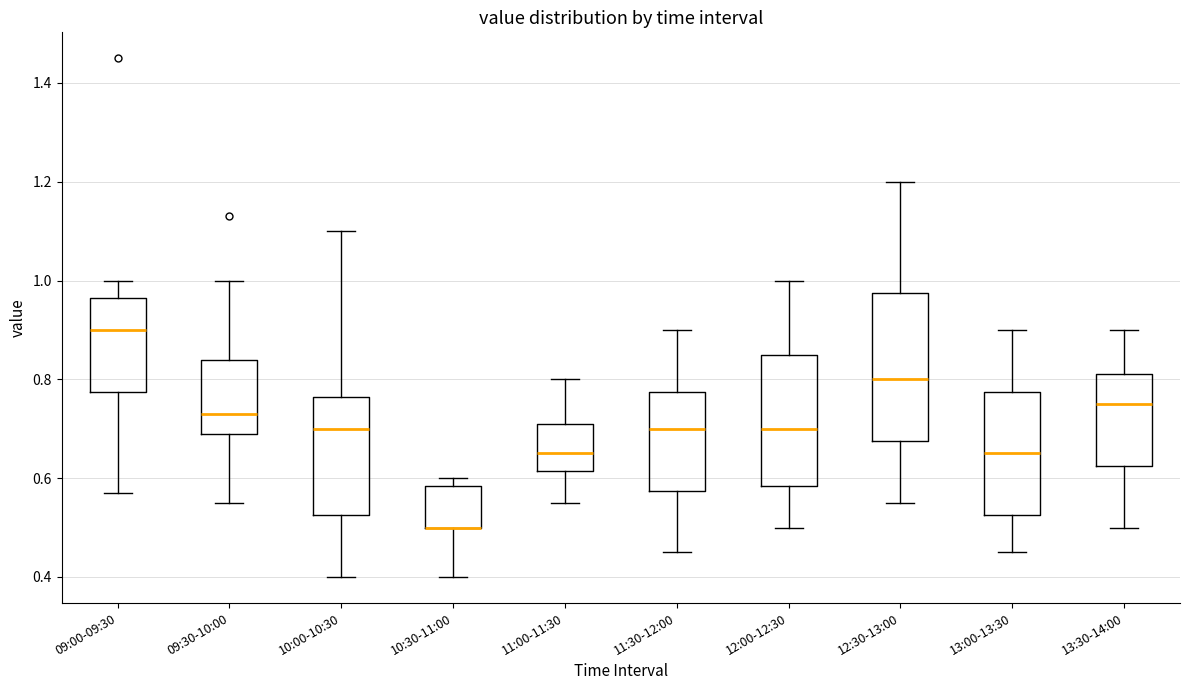

Where is the upper edge of the box for 10:30-11:00 on the y-axis? The values are not printed on the chart, so give them approximately, as read against the axis.

0.58